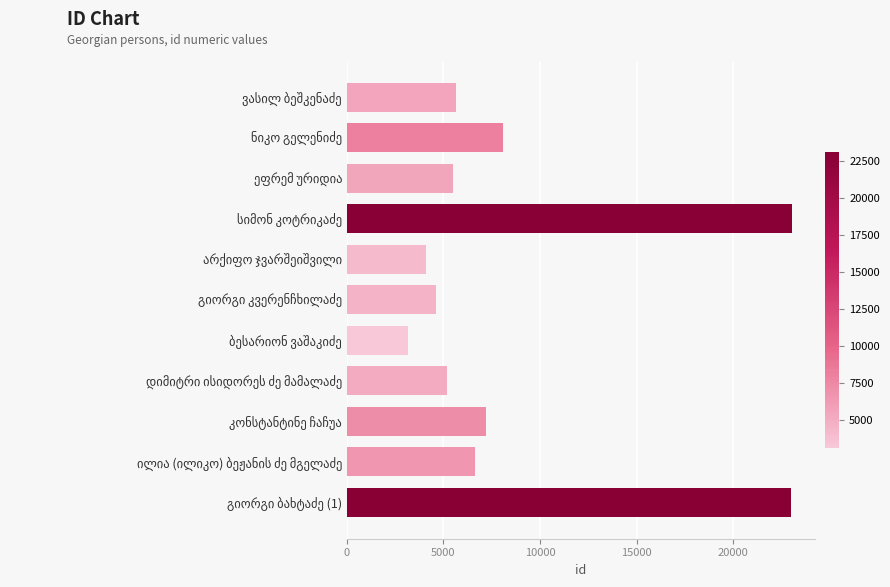

What is the maximum value shown in the chart?

23069